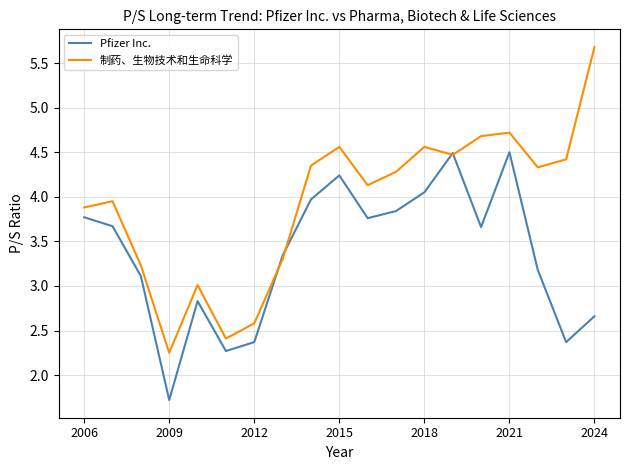

Which series has the largest total across all categories?

制药、生物技术和生命科学